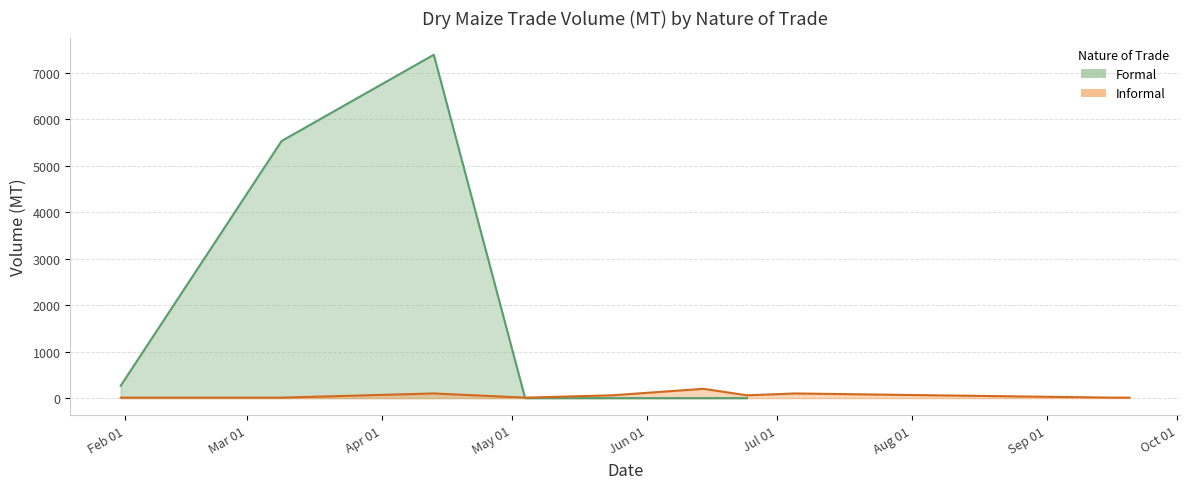

Rank the categories by value from highest to lowest.

2023-04-13, 2023-03-09, 2023-01-31, 2023-05-04, 2023-05-24, 2023-06-14, 2023-06-24